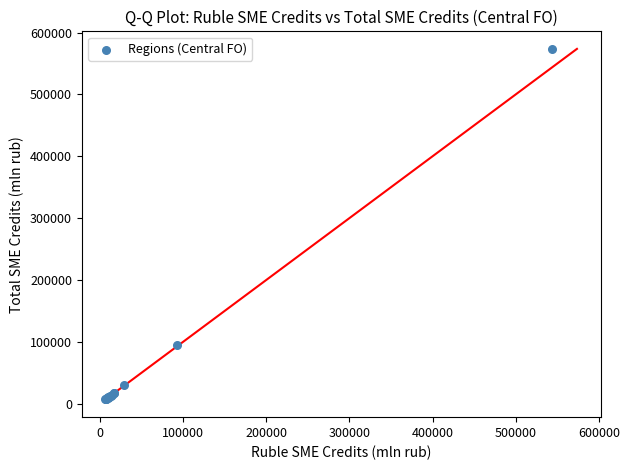

What Y value in the scatter plot is closest to 290308?

94852